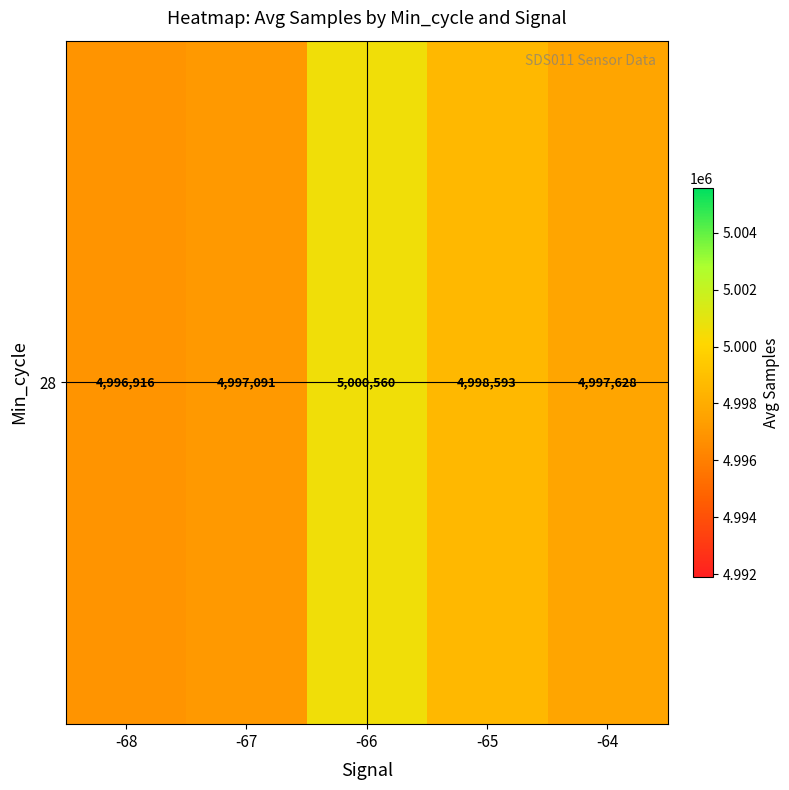

True or false: the data shows 8461143.5 at -67.

False